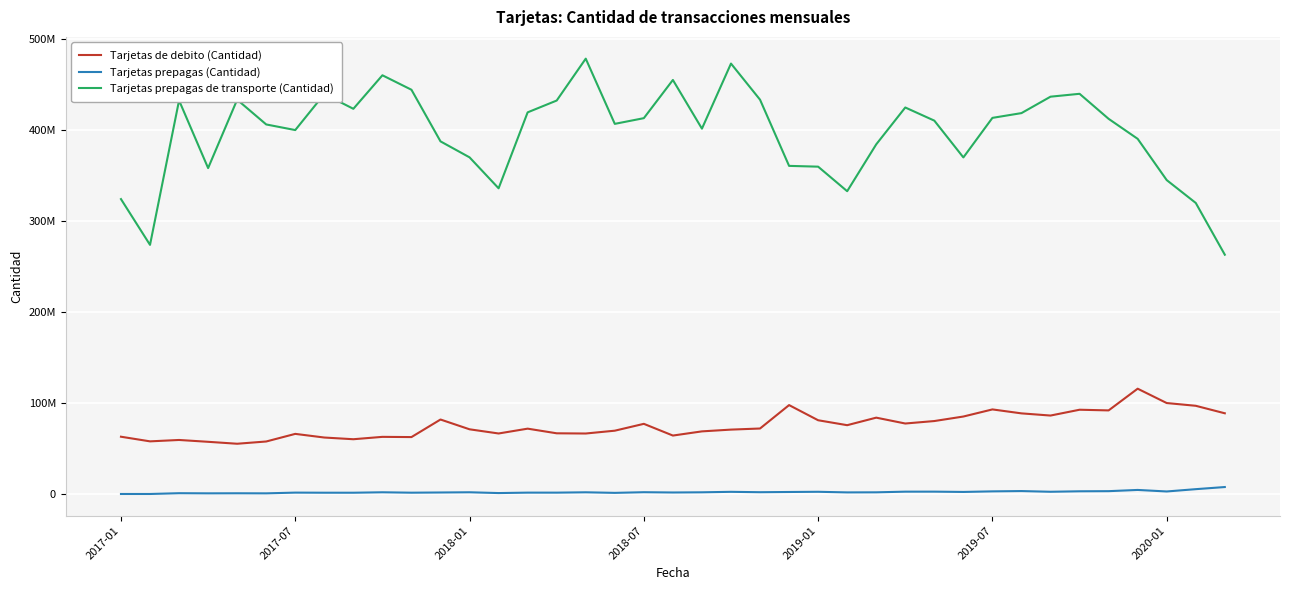

Does the chart have visible grid lines?

Yes